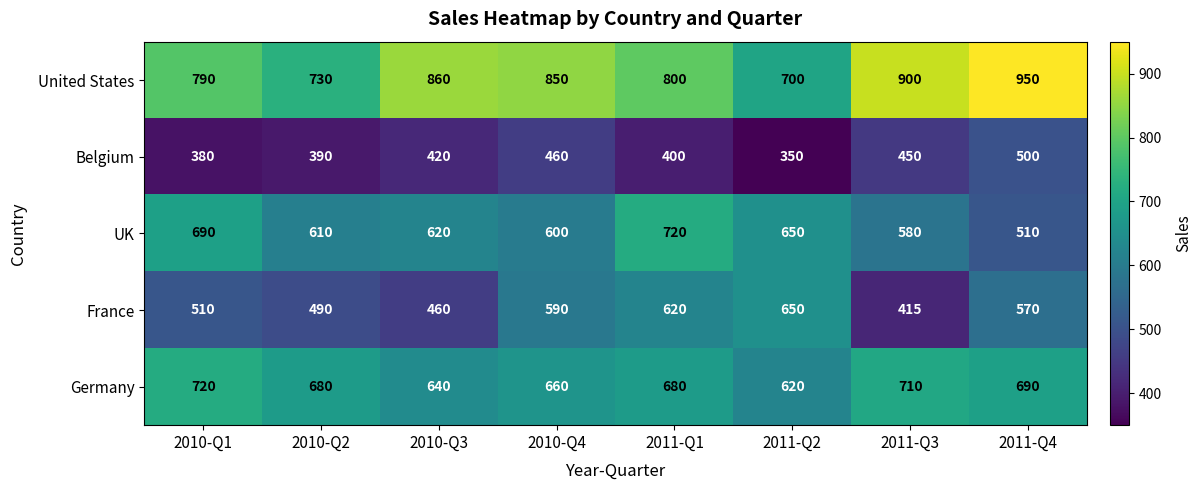

Rank the series at 2010-Q1 from lowest to highest value.

Belgium, France, UK, Germany, United States